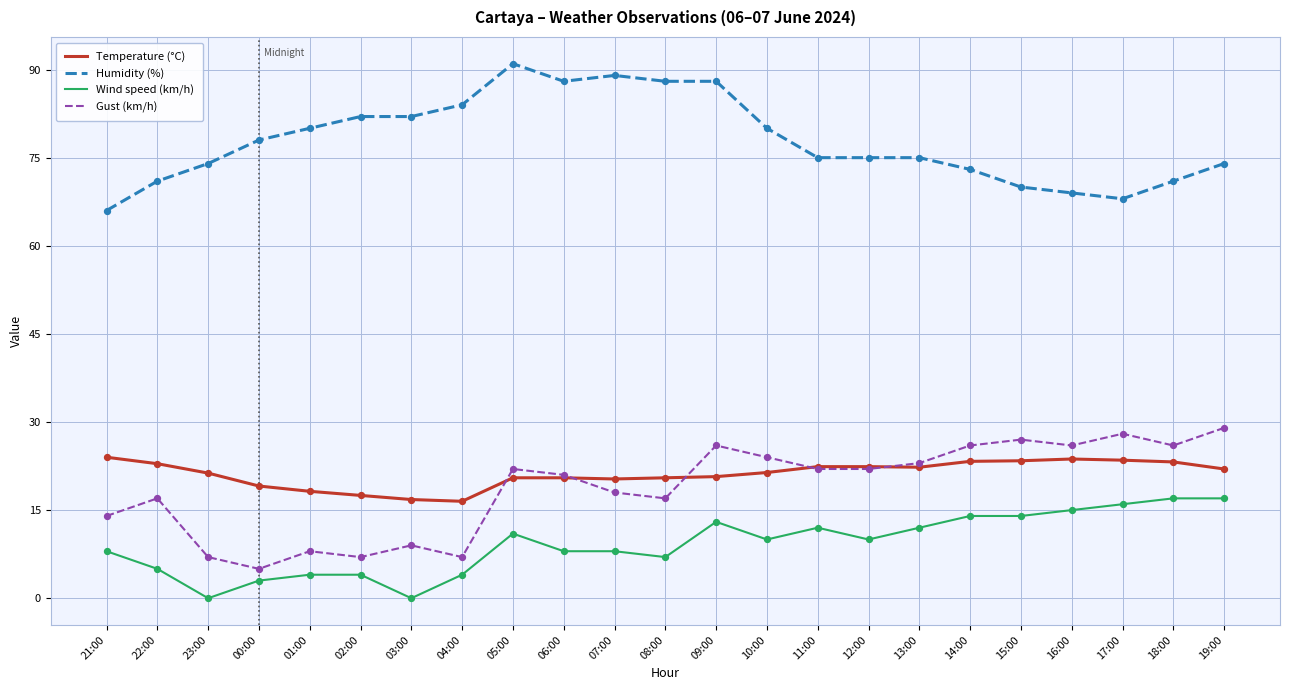

What is the difference between the highest and lowest values at 07:00?

81.0